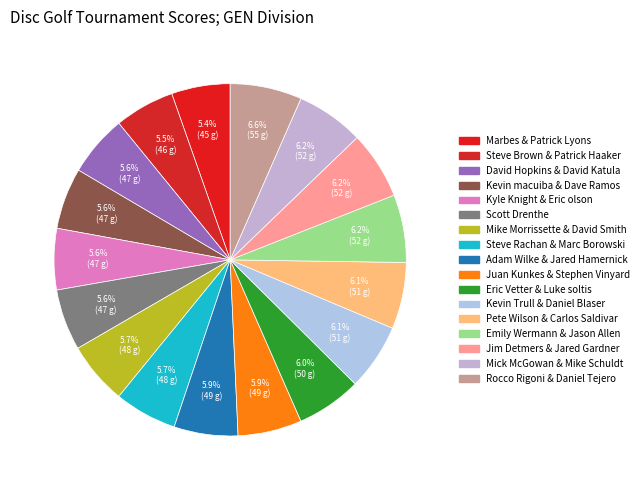

How many slices are in this pie chart?

17